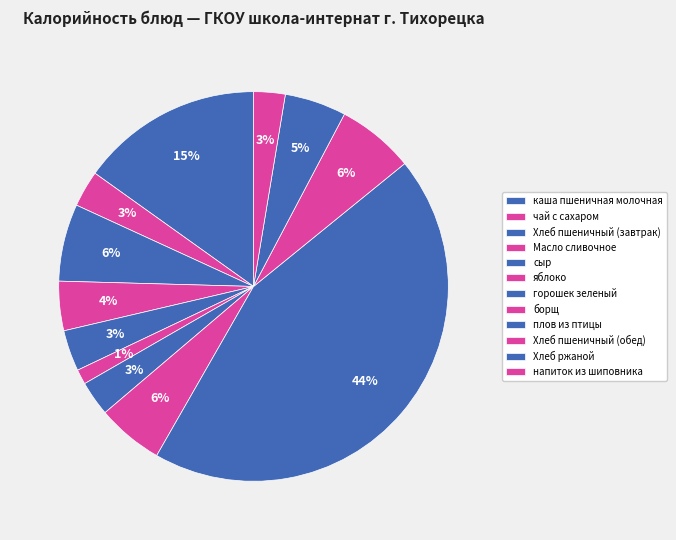

Is there any slice that represents more than half of the pie?

No